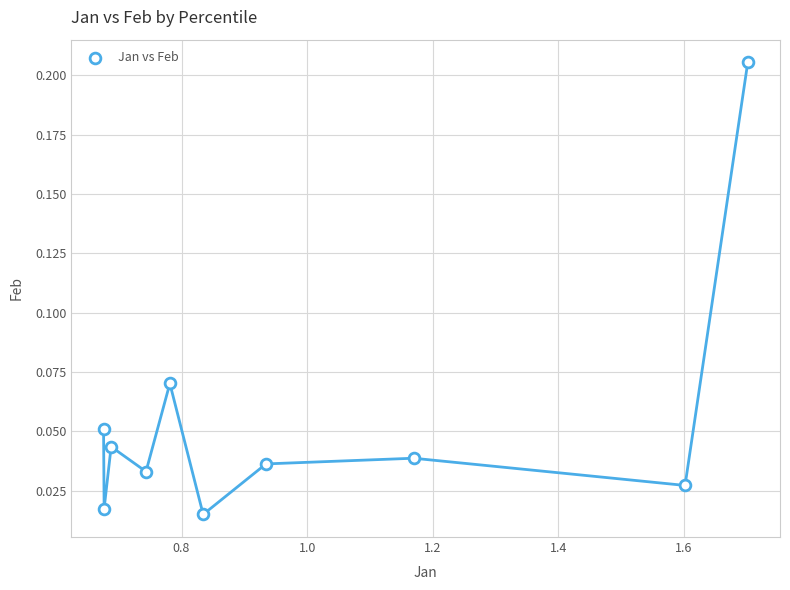

What is the range of X values (max minus min)?

1.0